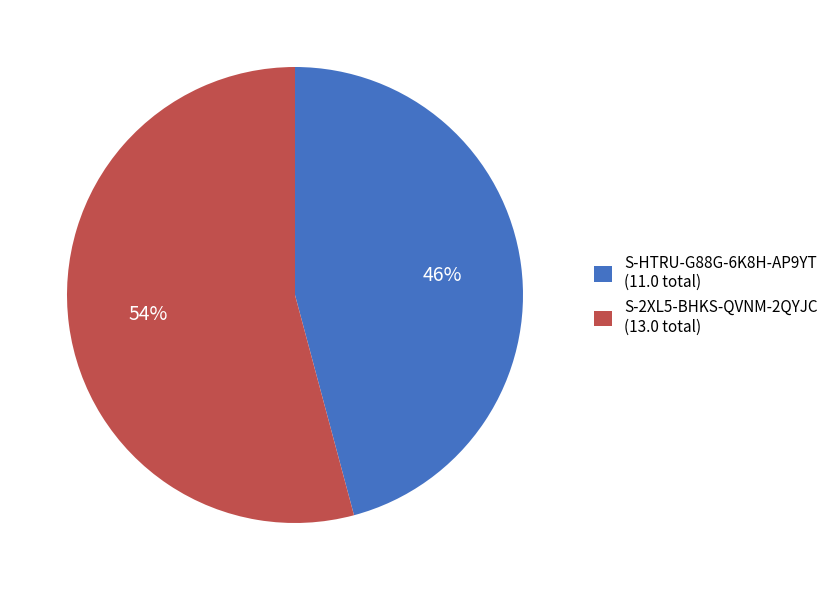

Rank the categories by value from lowest to highest.

S-HTRU-G88G-6K8H-AP9YT (11.0 total), S-2XL5-BHKS-QVNM-2QYJC (13.0 total)